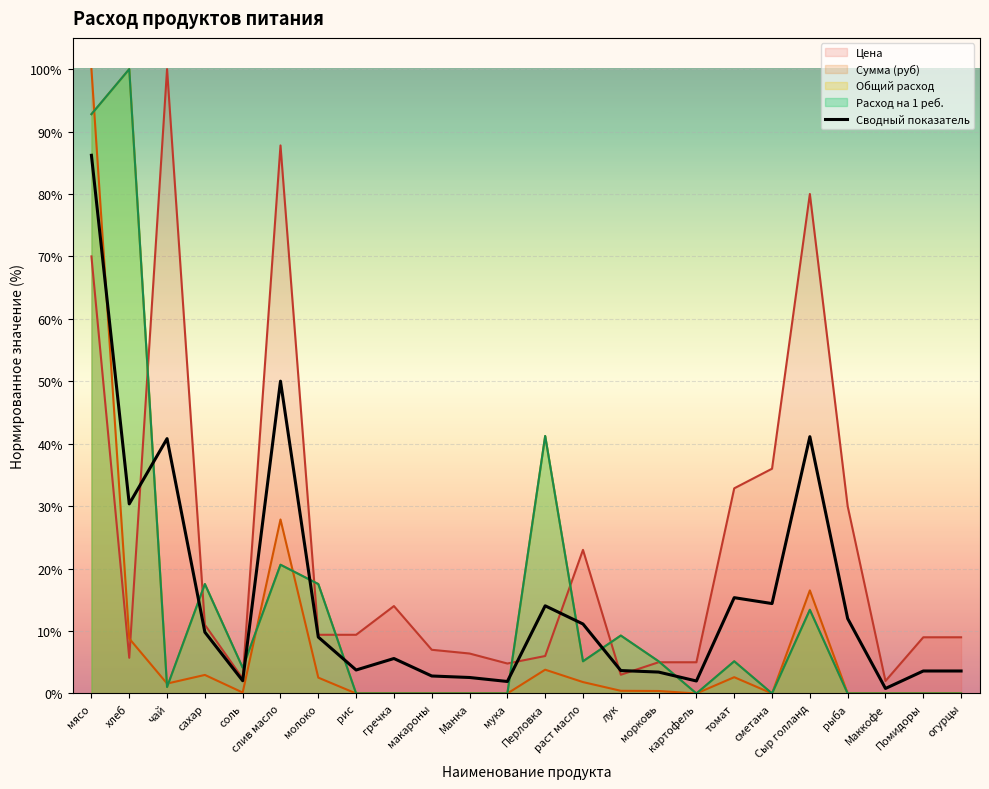

Reading left to right, extract all data points from this chart.

мясо=86.2	хлеб=30.4	чай=40.8	сахар=9.8	соль=2.0	слив масло=50.0	молоко=9.0	рис=3.8	гречка=5.6	макароны=2.8	Манка=2.6	мука=1.9	Перловка=14.0	раст масло=11.1	лук=3.7	морковь=3.4	картофель=2.0	томат=15.3	сметана=14.4	Сыр голланд=41.1	рыба=12.0	Маккофе=0.8	Помидоры=3.6	огурцы=3.6